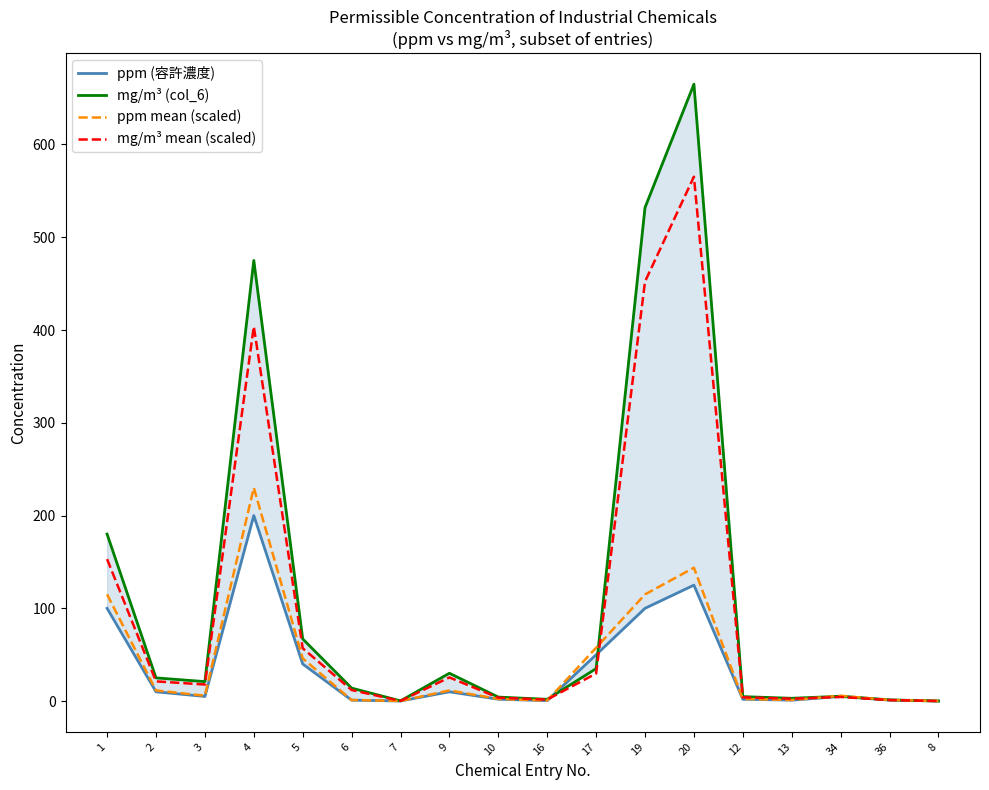

Which series has the largest range (max minus min)?

mg/m³ (col_6)